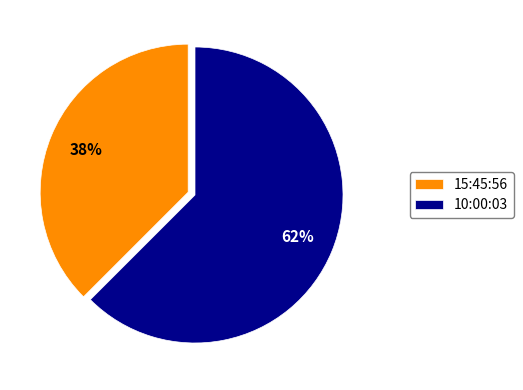

Rank the categories by value from lowest to highest.

15:45:56, 10:00:03